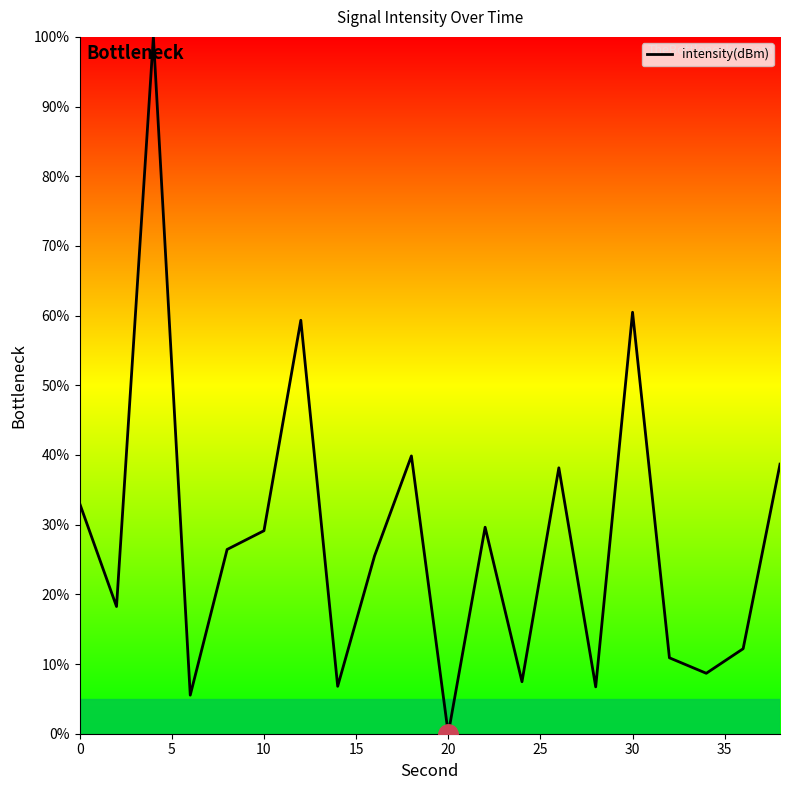

What is the greatest value displayed?

100.0